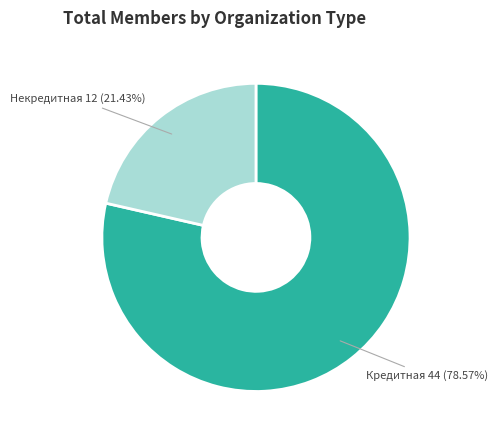

Combined, do Некредитная and Кредитная account for over 50%?

Yes